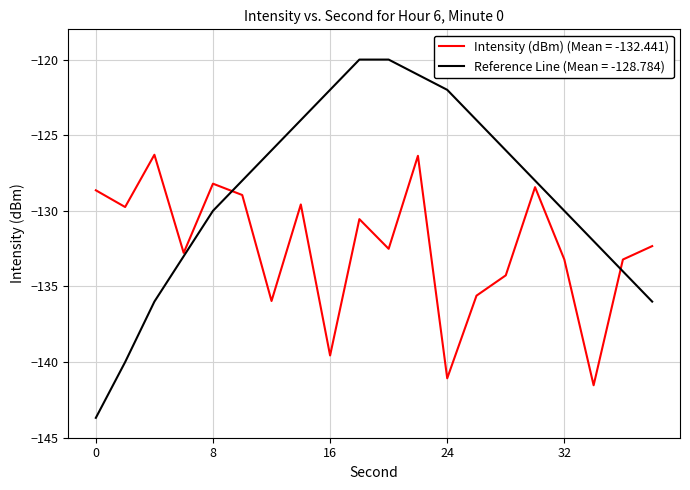

Which series has the largest total across all categories?

Reference Line (Mean = -128.784)